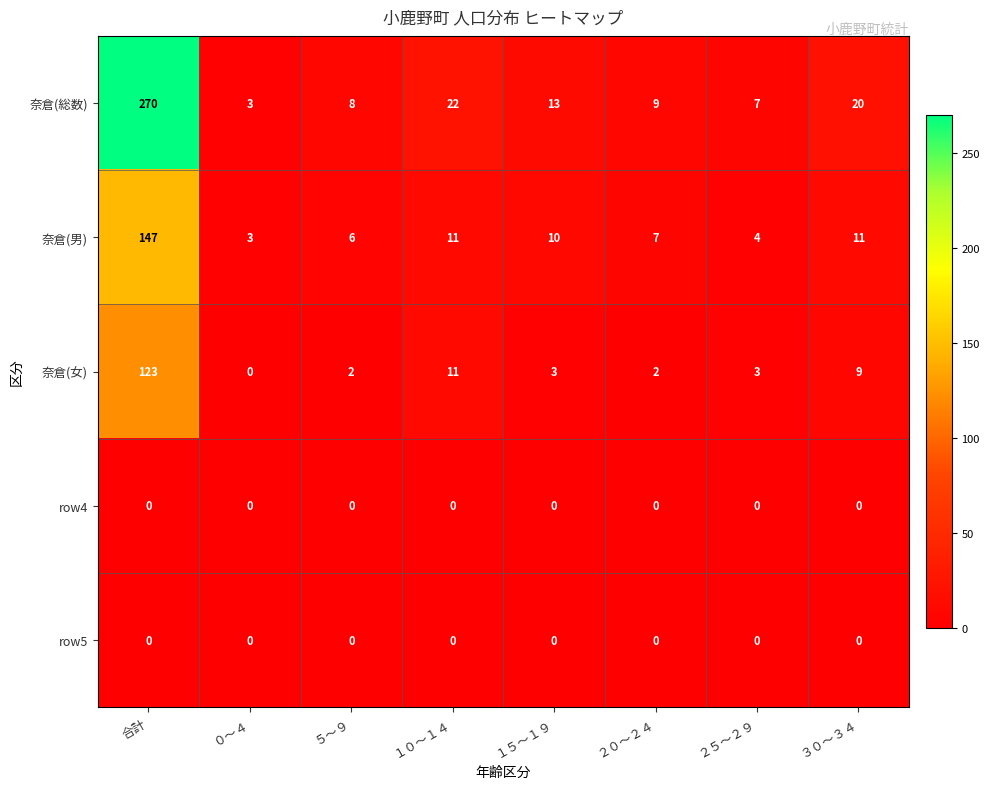

Which series has the largest range (max minus min)?

奈倉(総数)